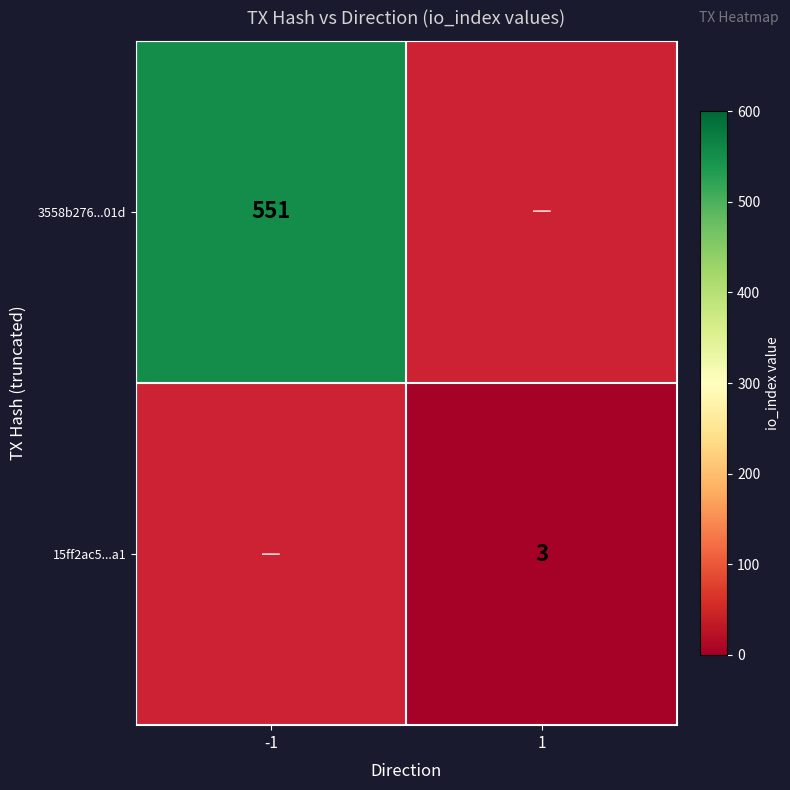

The 15ff2ac5...a1 series shows 1 at 1. True or false?

False